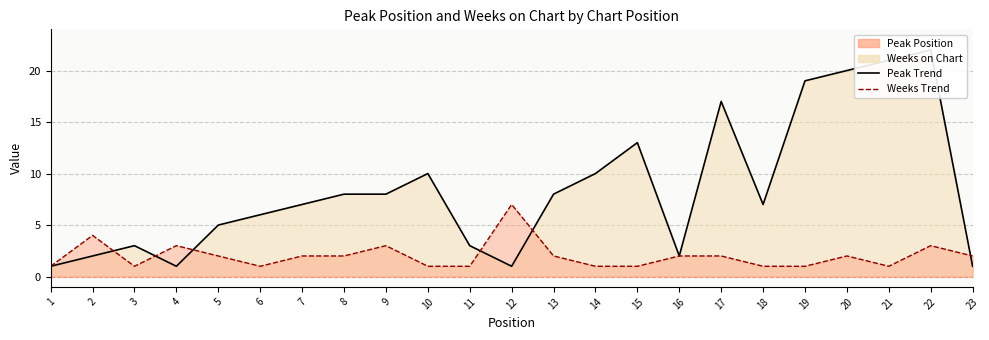

How many intersections are there between Weeks on Chart and Peak Position?

6